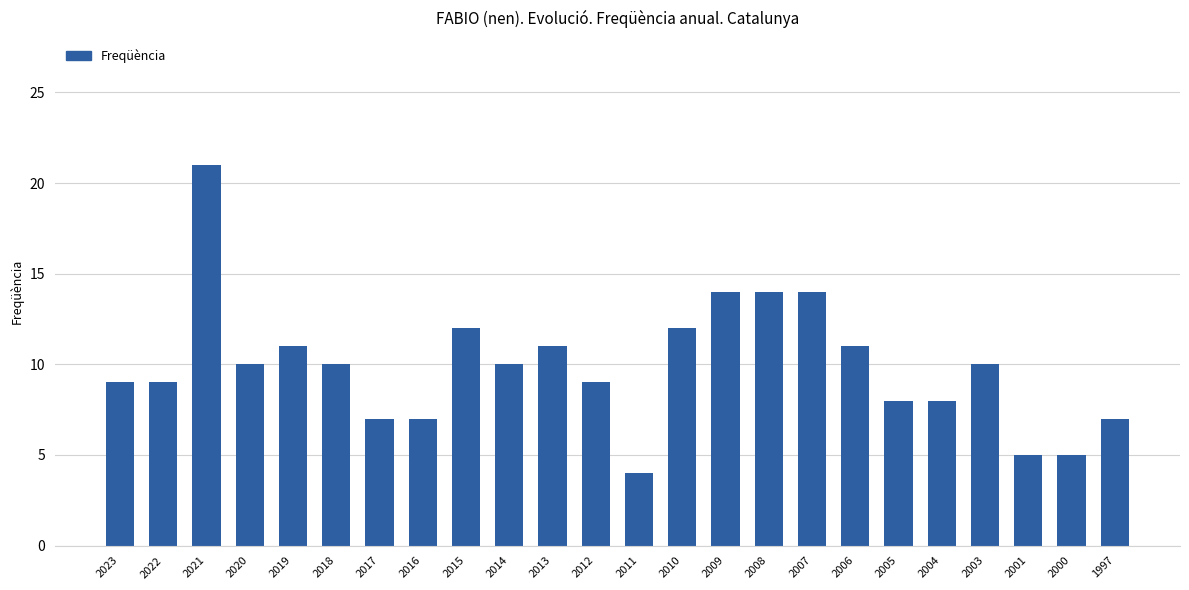

What is the value of the 7th bar from the left?

7